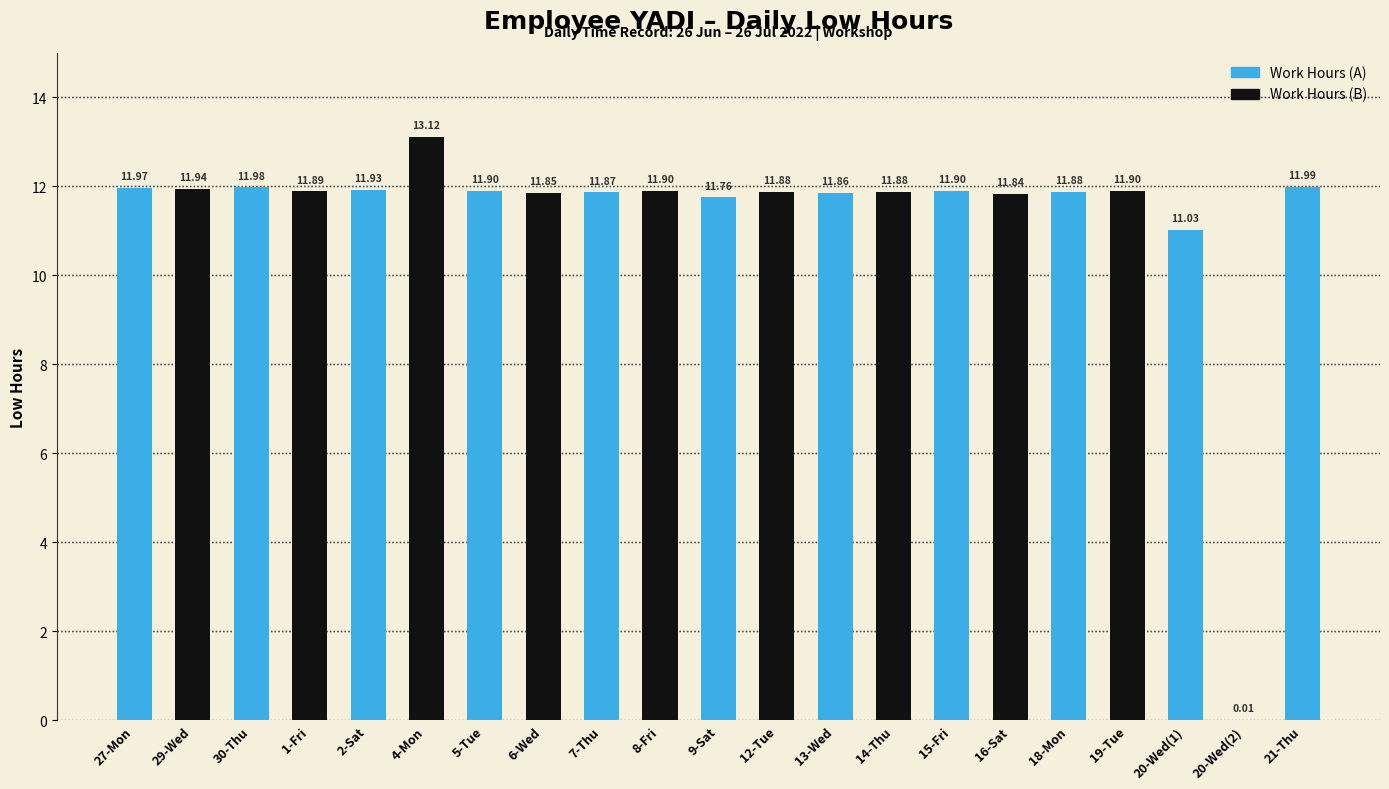

What is the greatest value displayed?

13.1